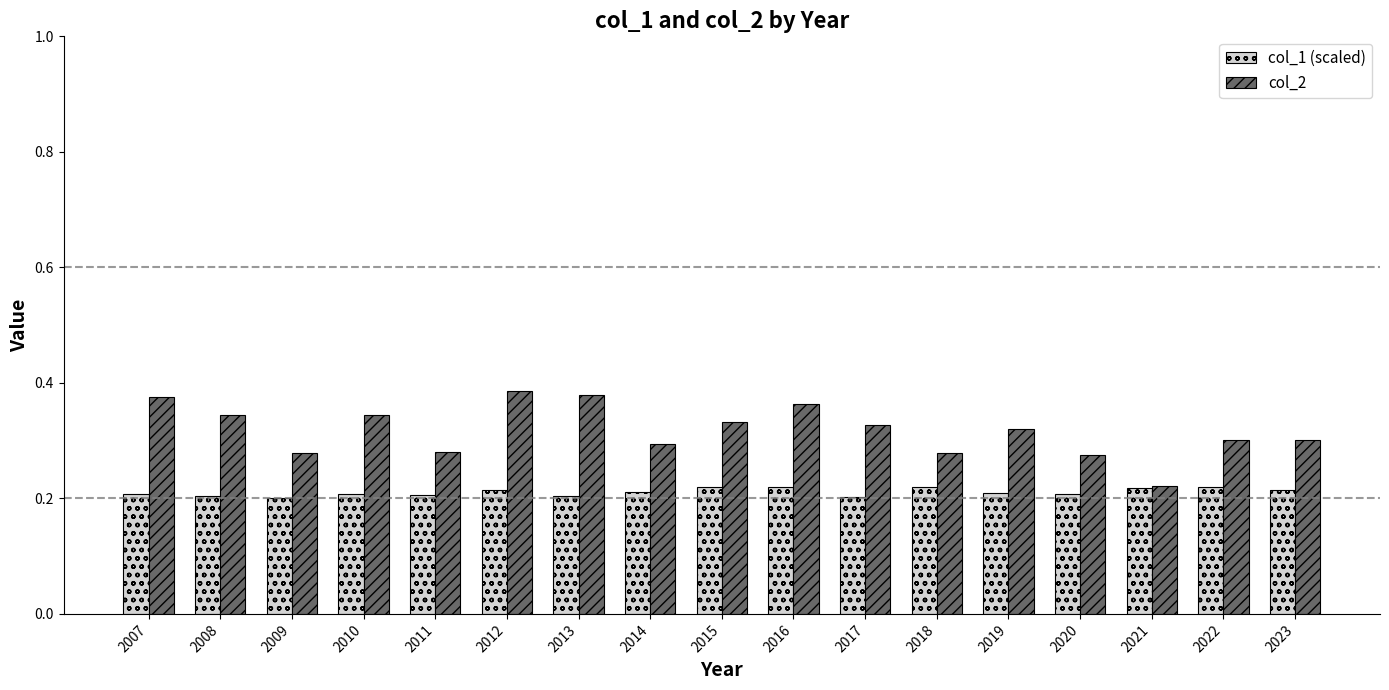

Is it true that col_1 (scaled) equals 0.4 at 2020?

False